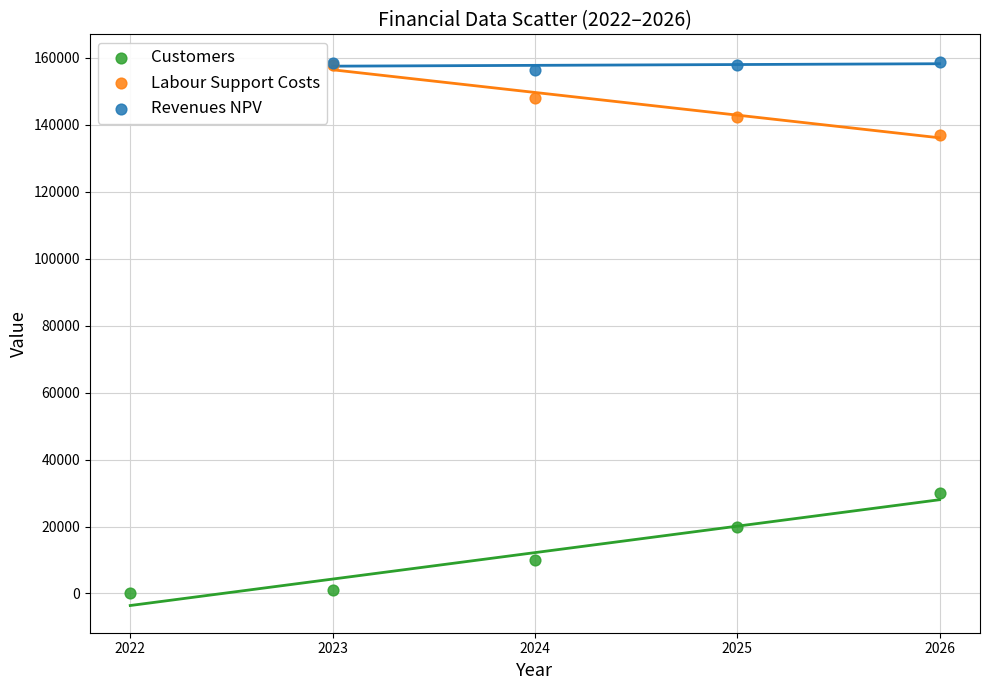

Which series contains the lowest Y value?

Customers